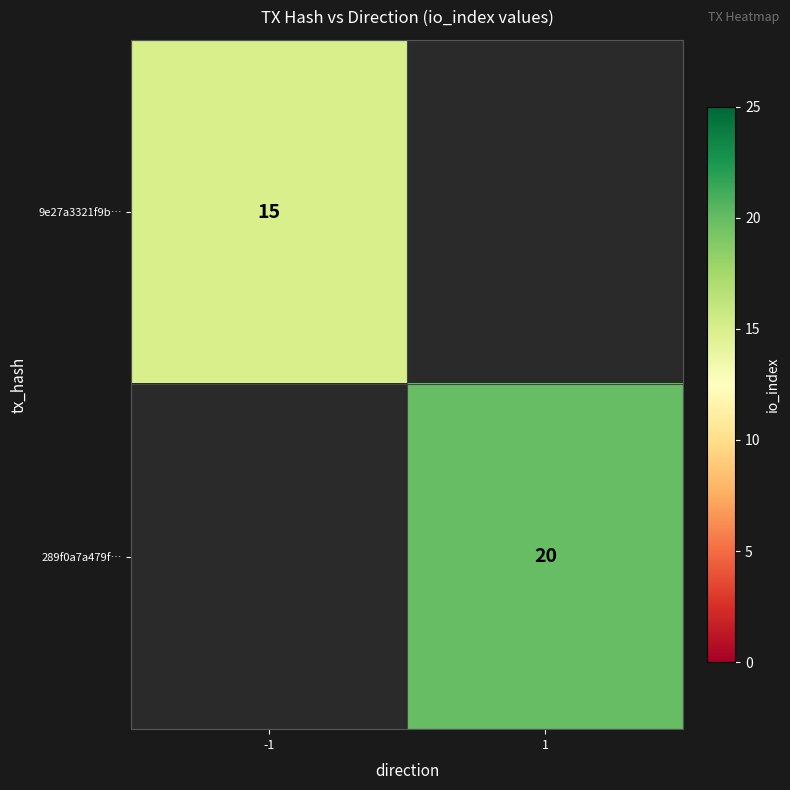

The 9e27a3321f9b… series shows 15 at -1. True or false?

True